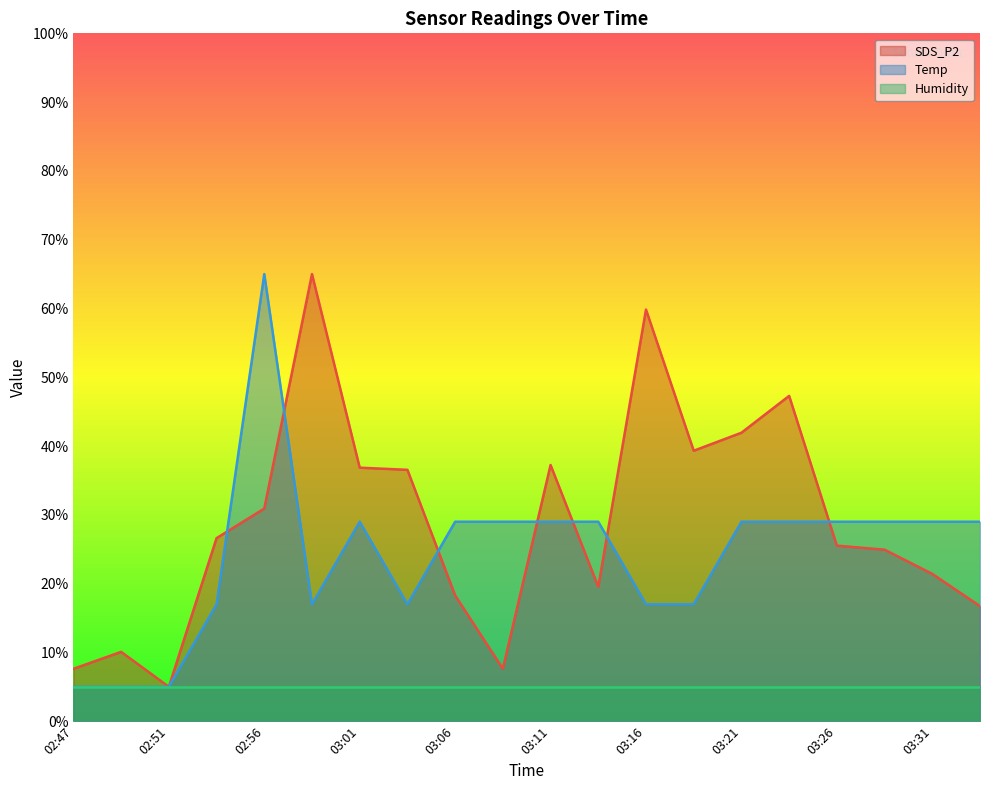

How many interior local peaks does the Temp series have?

2